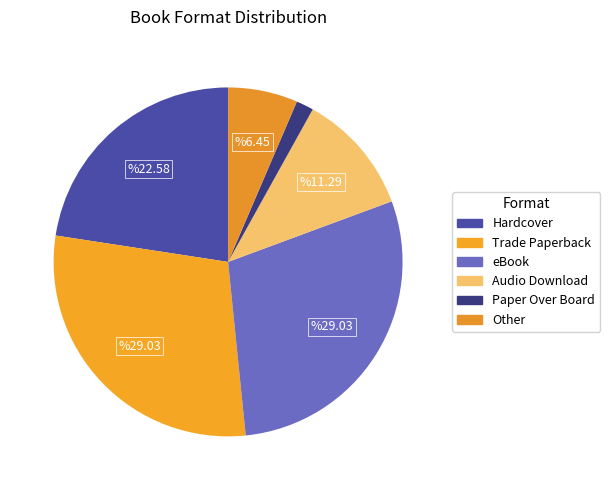

To the nearest percent, what is the difference between the largest and smallest slice percentages?

27%